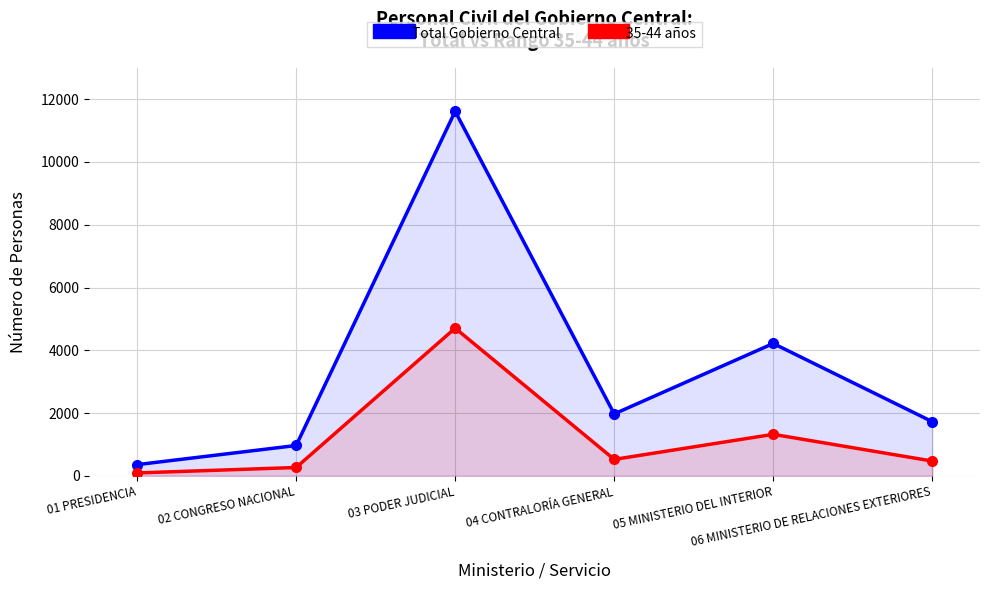

Which label corresponds to the largest value in the chart?

03 PODER JUDICIAL